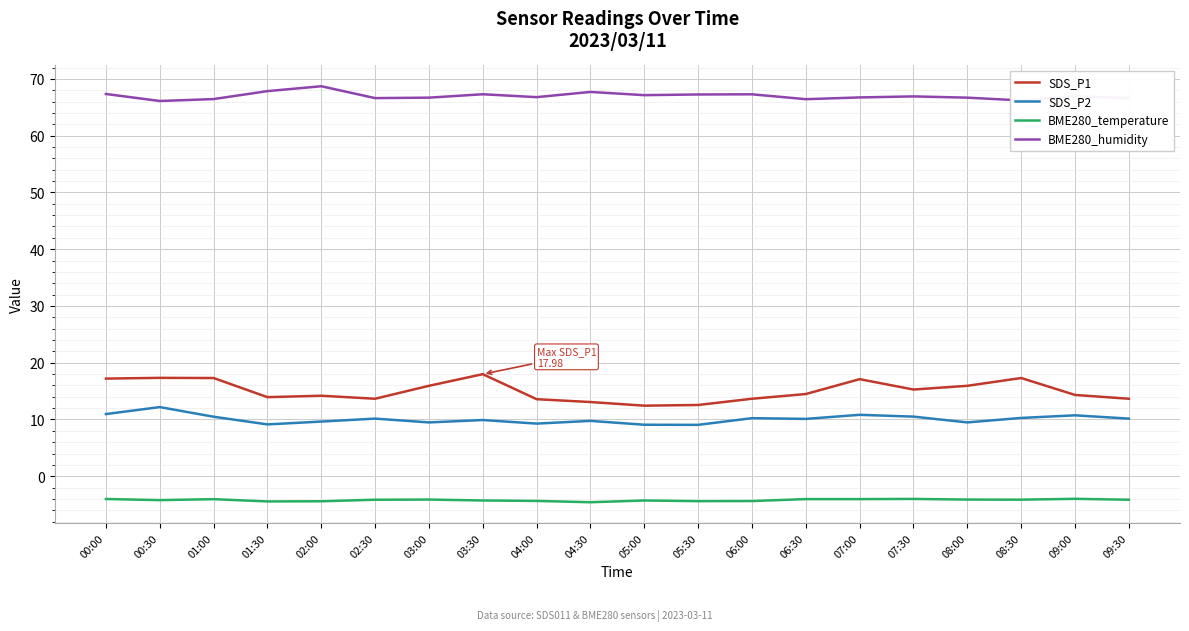

What is the difference between the BME280_humidity values at 00:30 and 01:30?

1.7